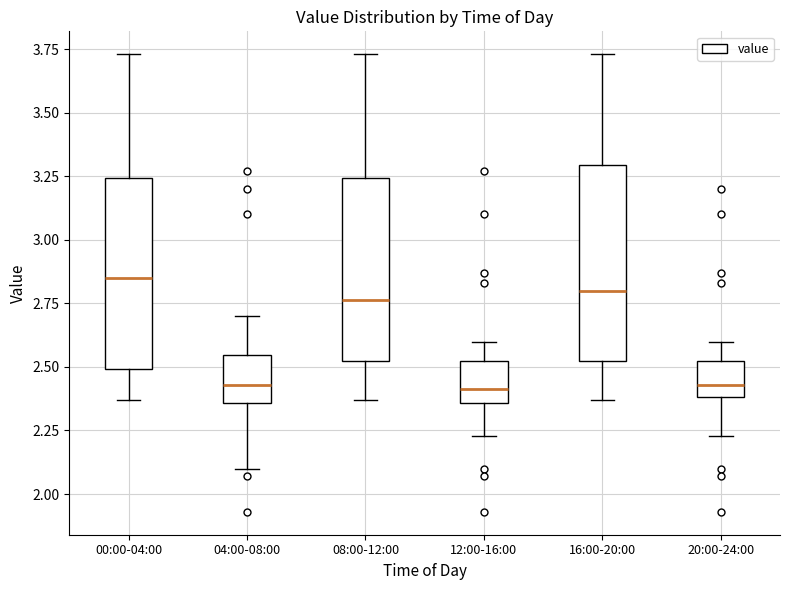

Reading left to right, read every box against the y-axis: the position of its median line, the range the box covers, and the ends of its whiskers. The values are not printed on the chart, so give them approximately, as read against the axis.

00:00-04:00: median 2.85, box 2.50 to 3.25, whiskers 2.35 to 3.75
04:00-08:00: median 2.45, box 2.35 to 2.55, whiskers 2.10 to 2.70
08:00-12:00: median 2.75, box 2.50 to 3.25, whiskers 2.35 to 3.75
12:00-16:00: median 2.40, box 2.35 to 2.55, whiskers 2.25 to 2.60
16:00-20:00: median 2.80, box 2.50 to 3.30, whiskers 2.35 to 3.75
20:00-24:00: median 2.45, box 2.40 to 2.55, whiskers 2.25 to 2.60